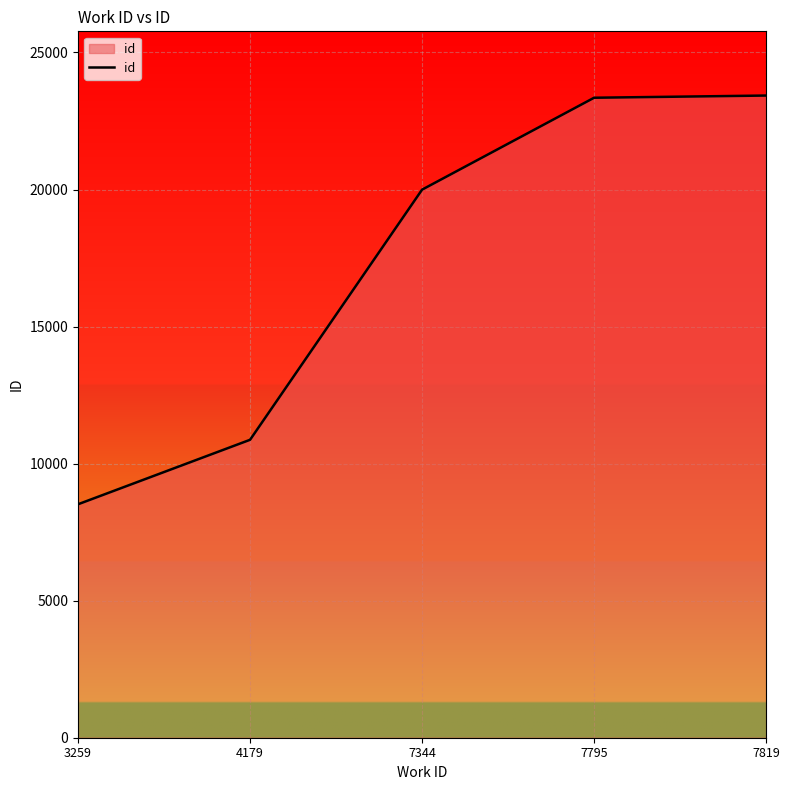

How many lines are shown in the chart?

1